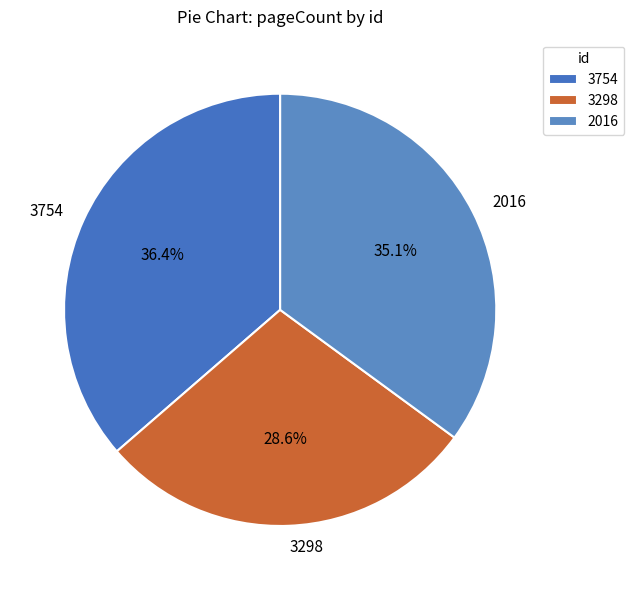

Is 3754 the majority of the pie?

No